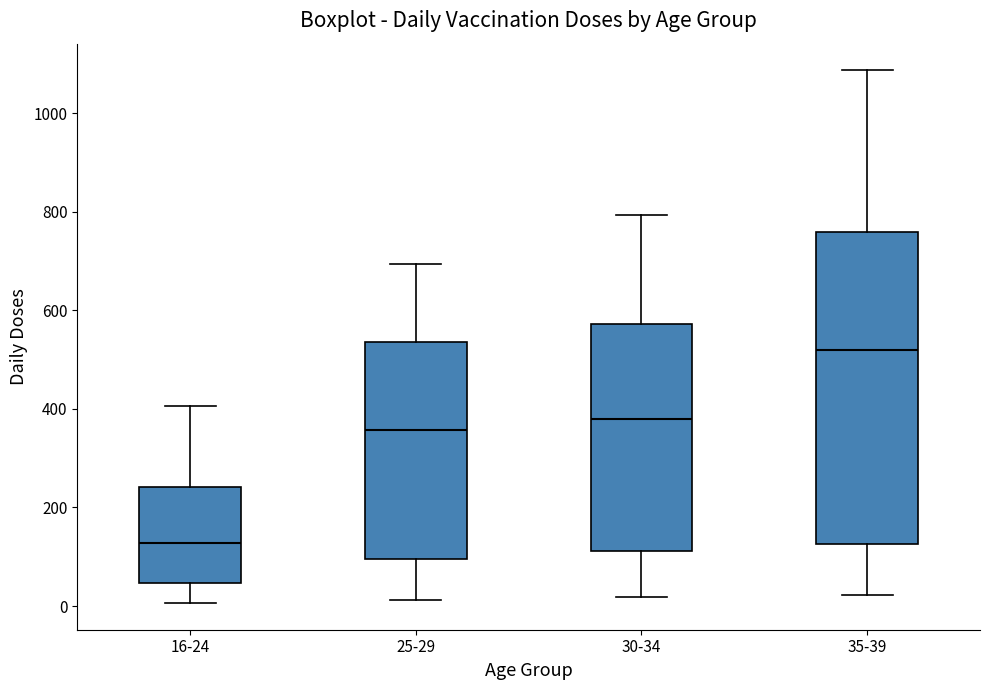

Reading left to right, read every box against the y-axis: the position of its median line, the range the box covers, and the ends of its whiskers. The values are not printed on the chart, so give them approximately, as read against the axis.

16-24: median 120, box 40 to 240, whiskers 0 to 400
25-29: median 360, box 100 to 540, whiskers 20 to 700
30-34: median 380, box 120 to 580, whiskers 20 to 800
35-39: median 520, box 120 to 760, whiskers 20 to 1080